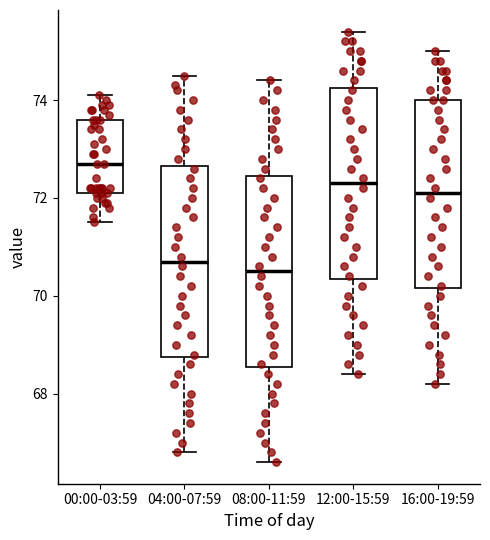

Where does the median line of the box for 04:00-07:59 sit on the y-axis? The values are not printed on the chart, so give them approximately, as read against the axis.

70.8